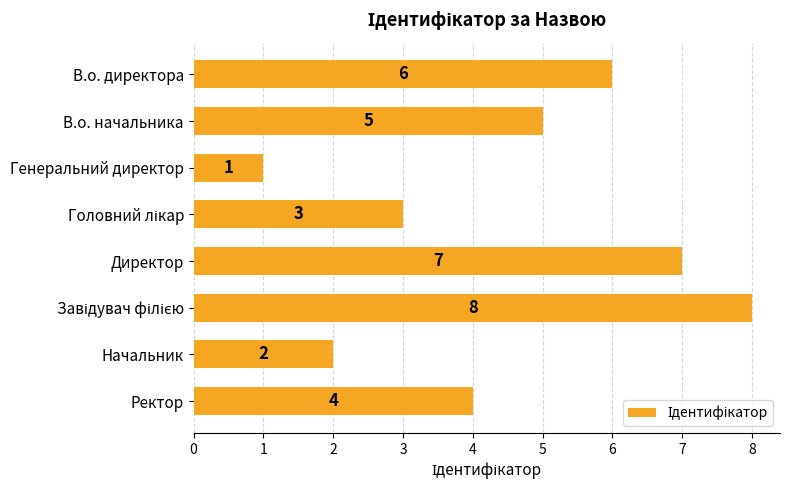

Where is the data nearest to the value 4?

Ректор